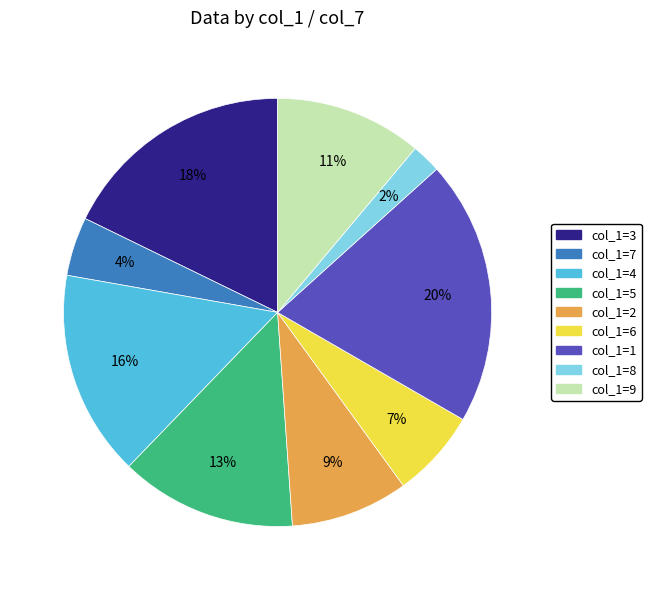

To the nearest percent, what is the difference between the largest and smallest slice percentages?

18%